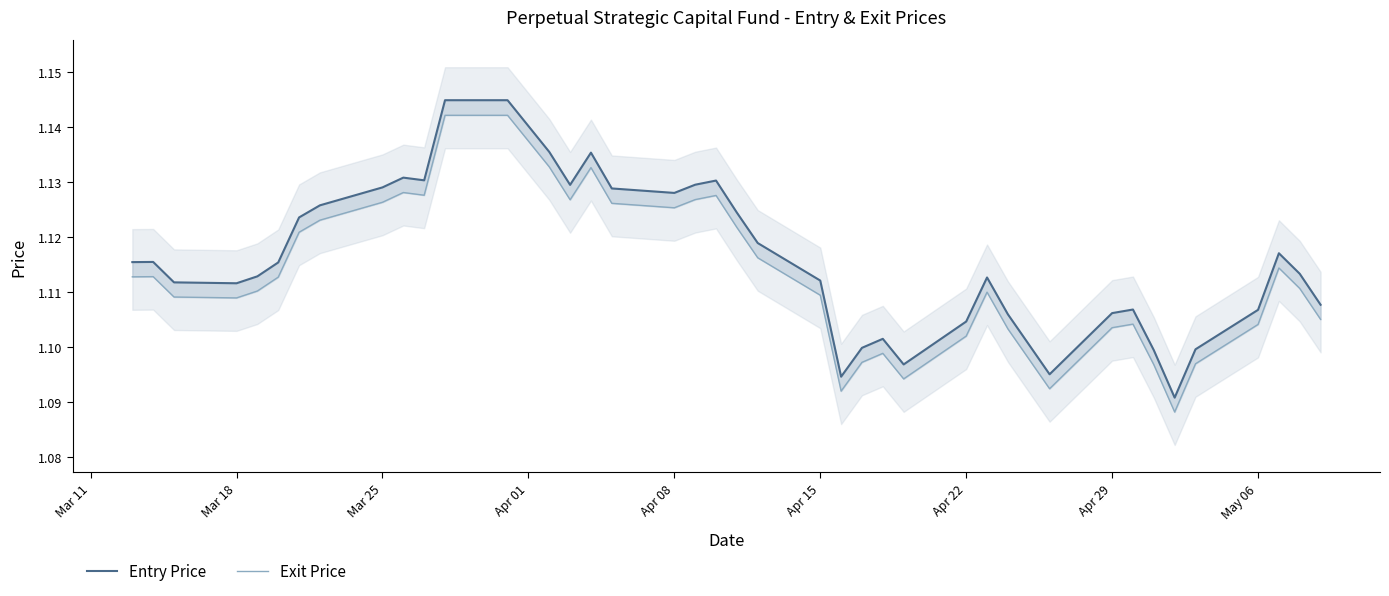

How many lines are shown in the chart?

2